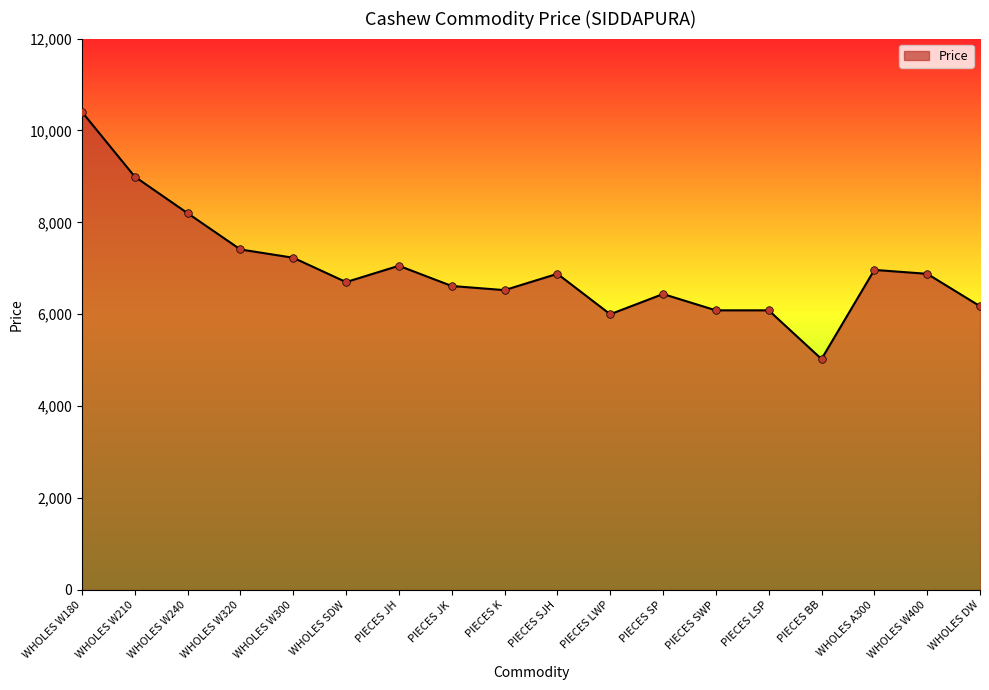

Approximately how many times larger is the value at PIECES K compared to PIECES LSP?

1.1